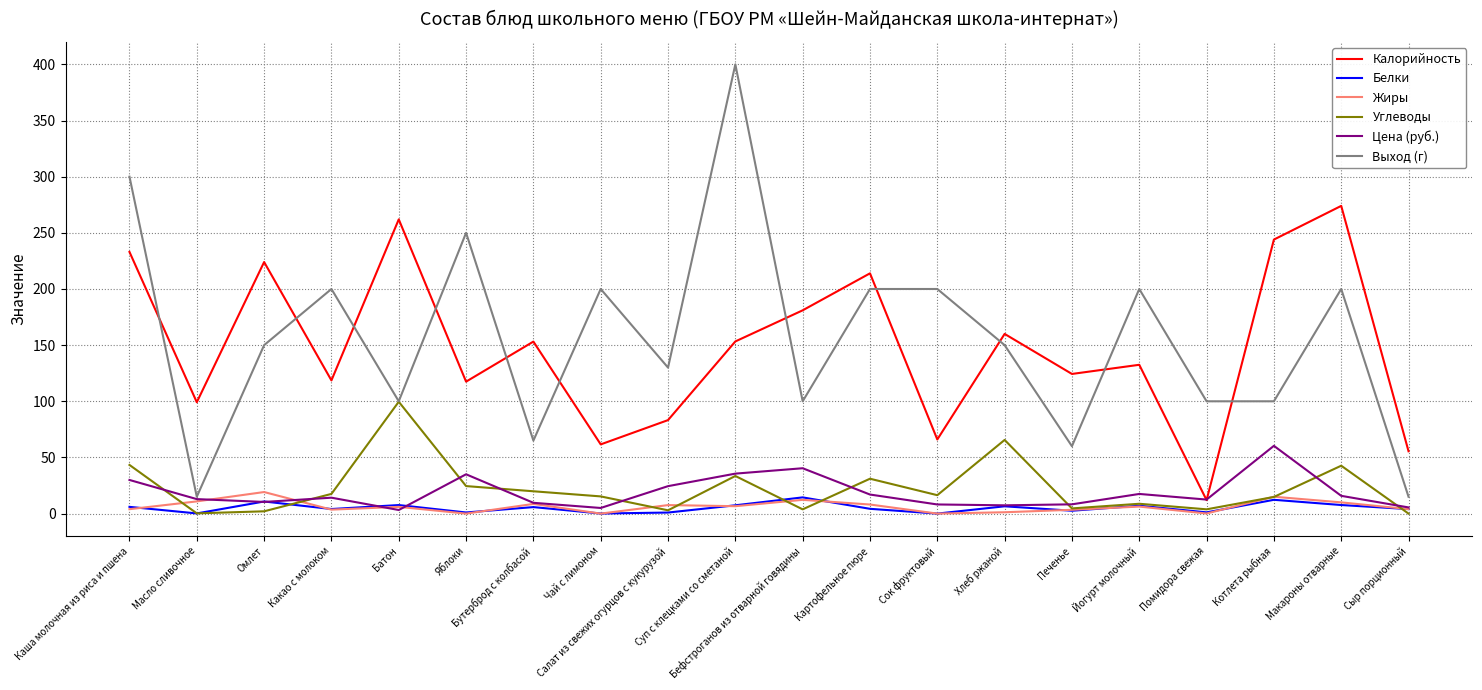

At how many categories does at least one series exceed 79?

19